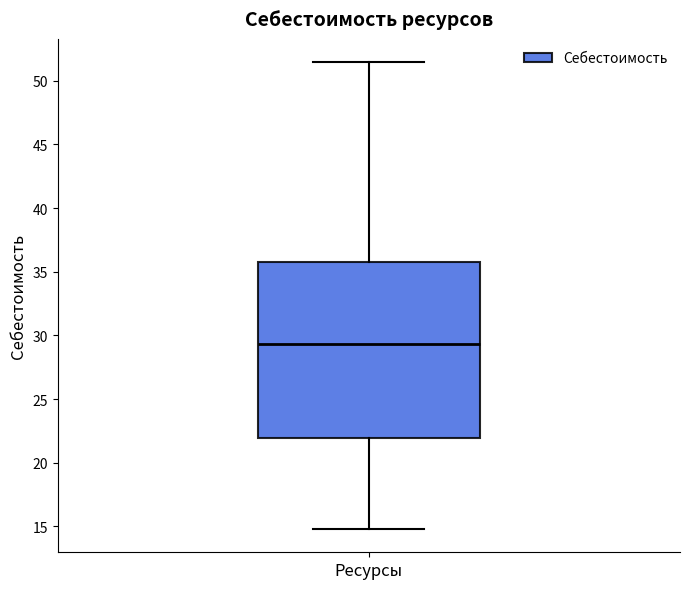

Transcribe this box plot: give where the median line is, the range the box spans, and where the two whiskers end, as read against the y-axis. The values are not printed on the chart, so give them approximately, as read against the axis.

median 29.5, box 22.0 to 36.0, whiskers 15.0 to 51.5